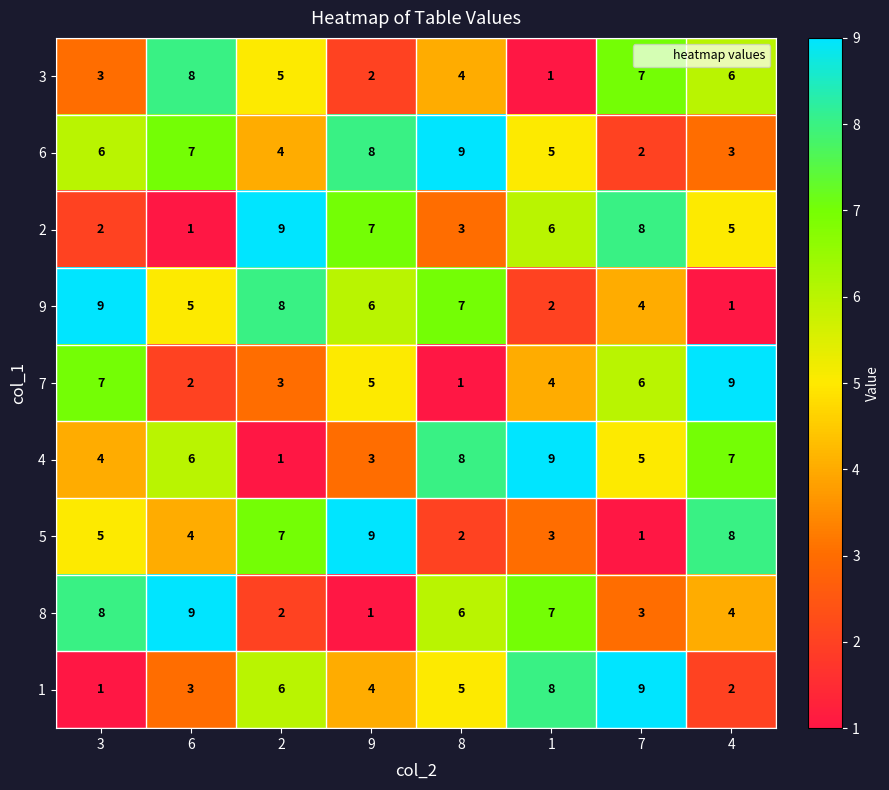

The 2 series shows 11 at 1. True or false?

False